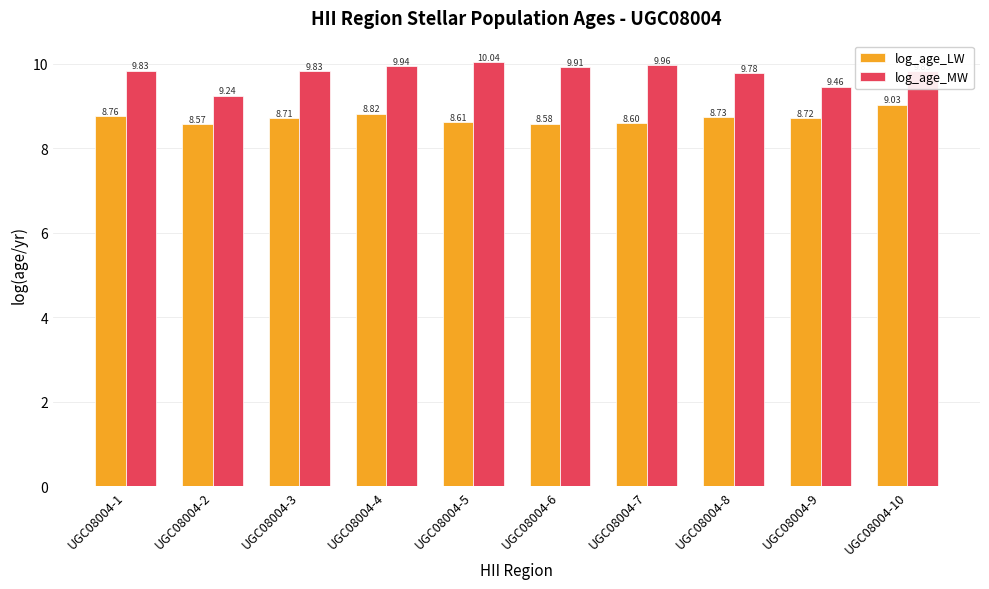

Count the number of categories in the chart.

10